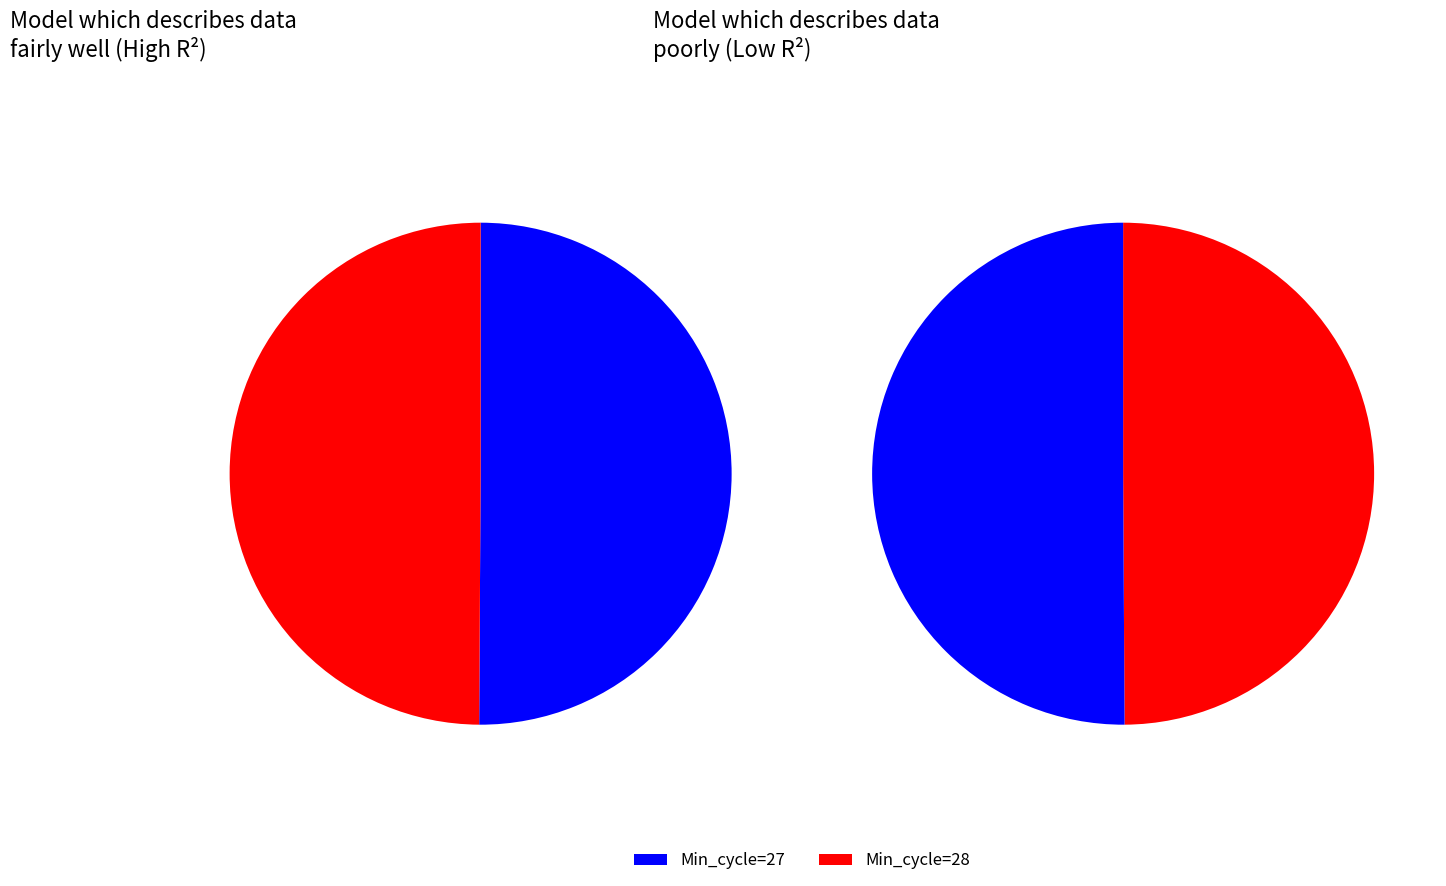

What percentage is NOT represented by Min_cycle=28?

50.1%